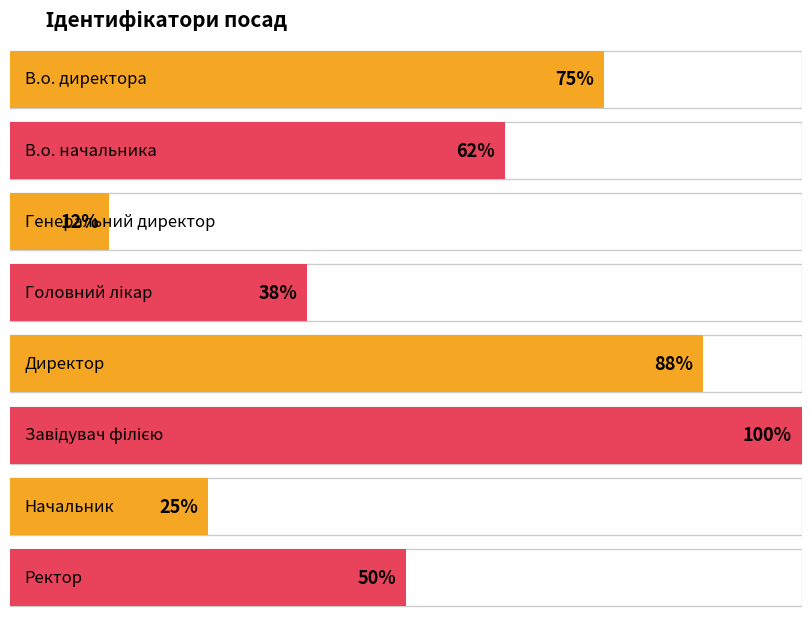

How many series are shown in this chart?

1